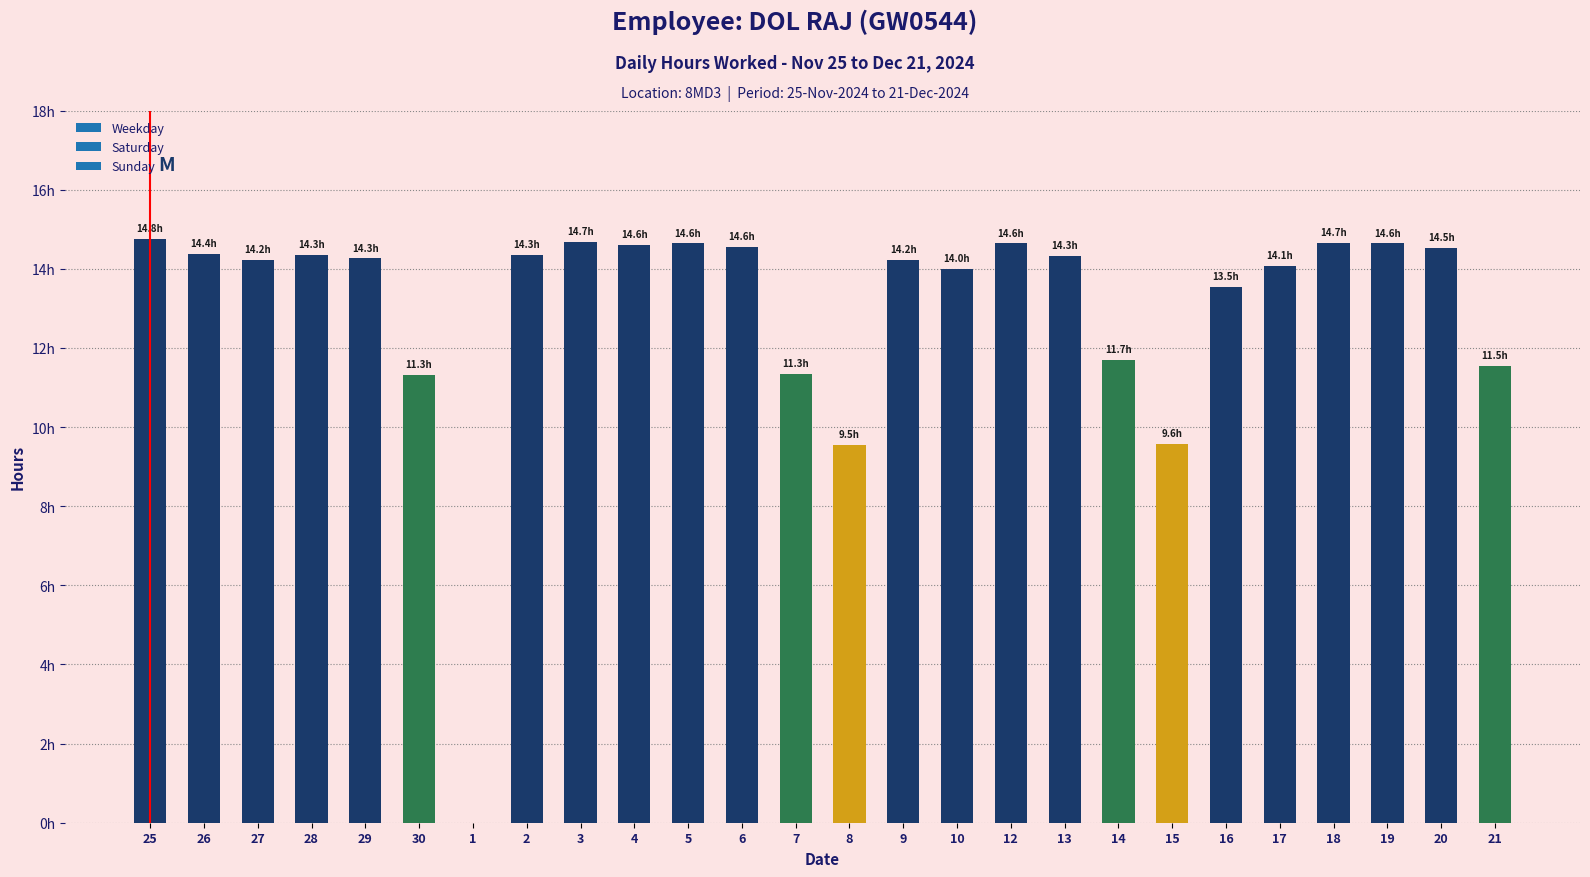

What is the average value?

13.0